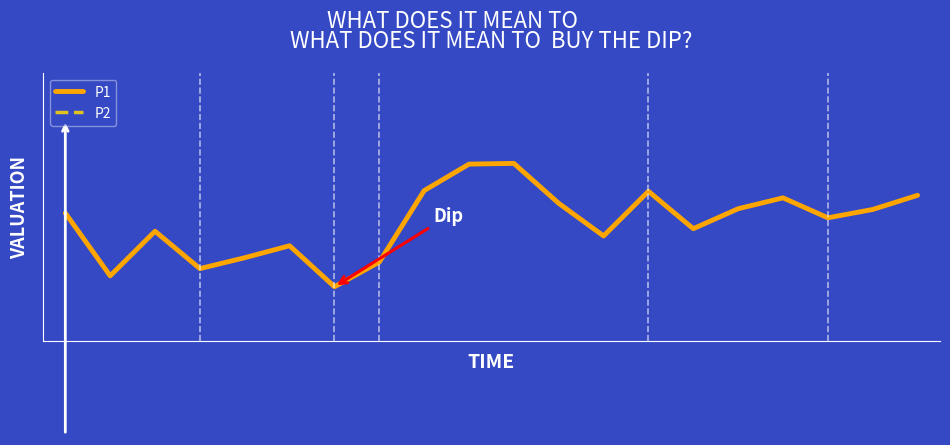

How many lines are shown in the chart?

2